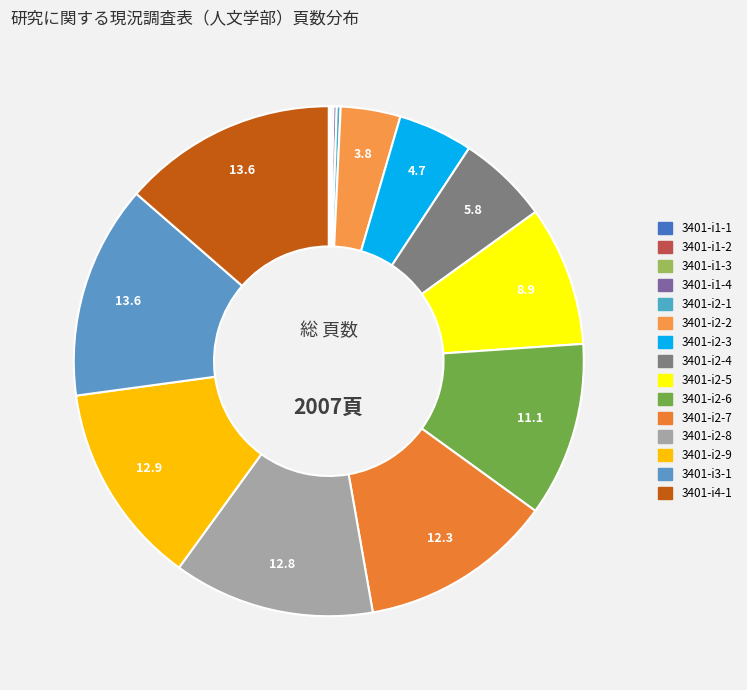

Which slice is the smallest?

3401-i1-1